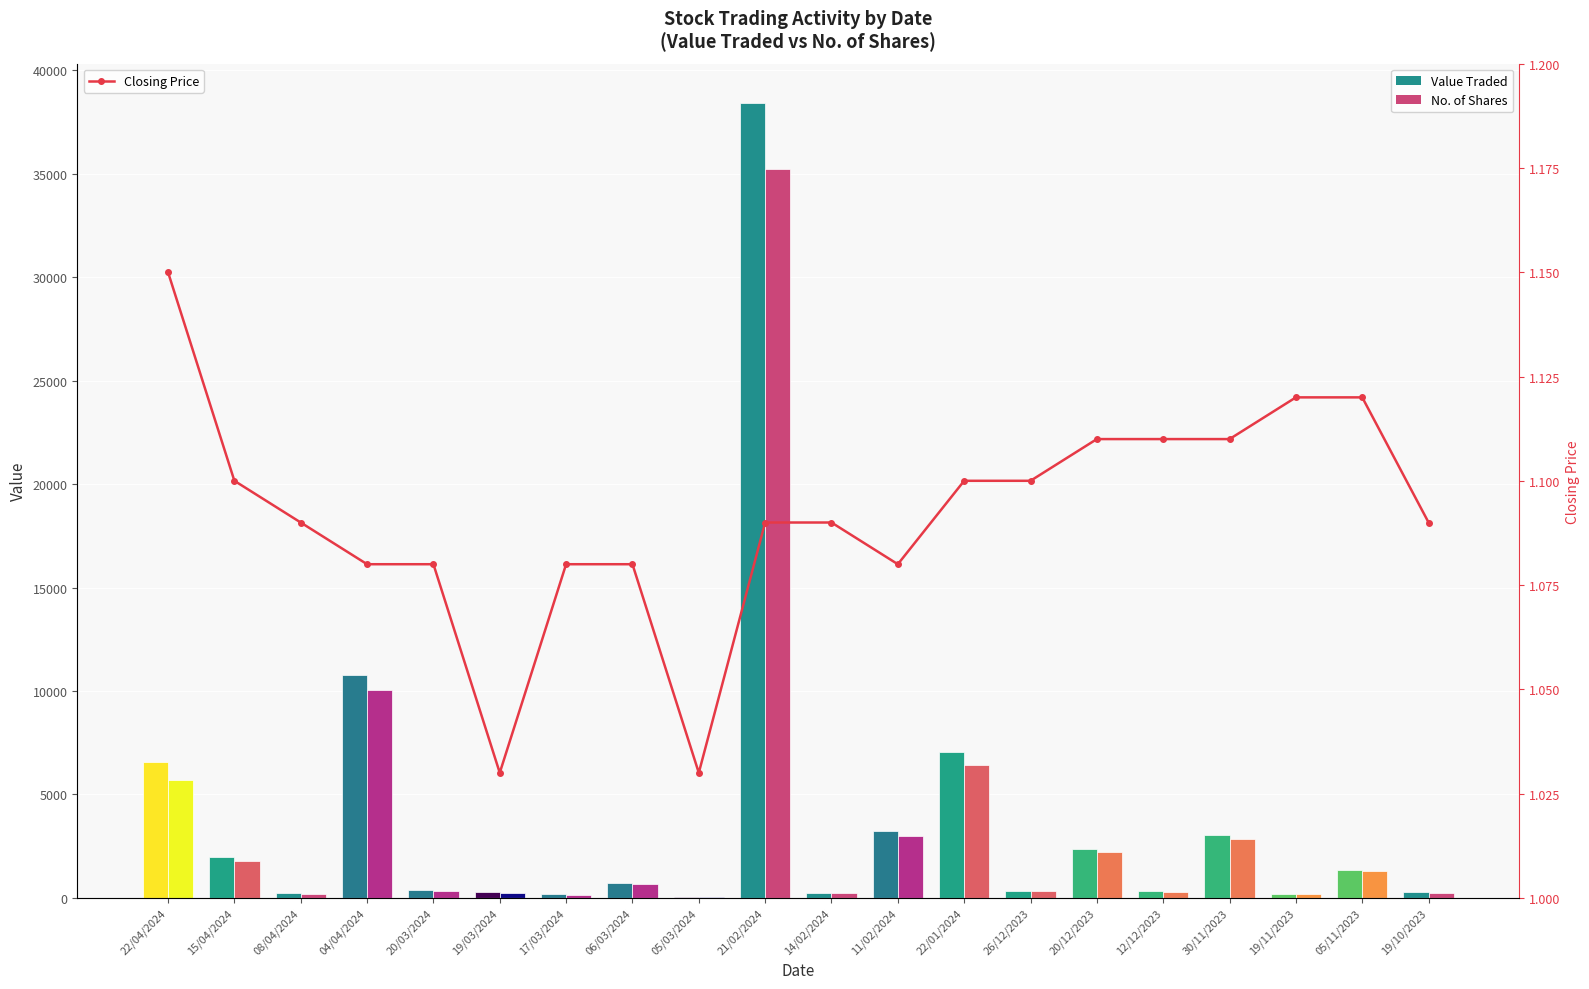

What position from the right is 20/12/2023?

6